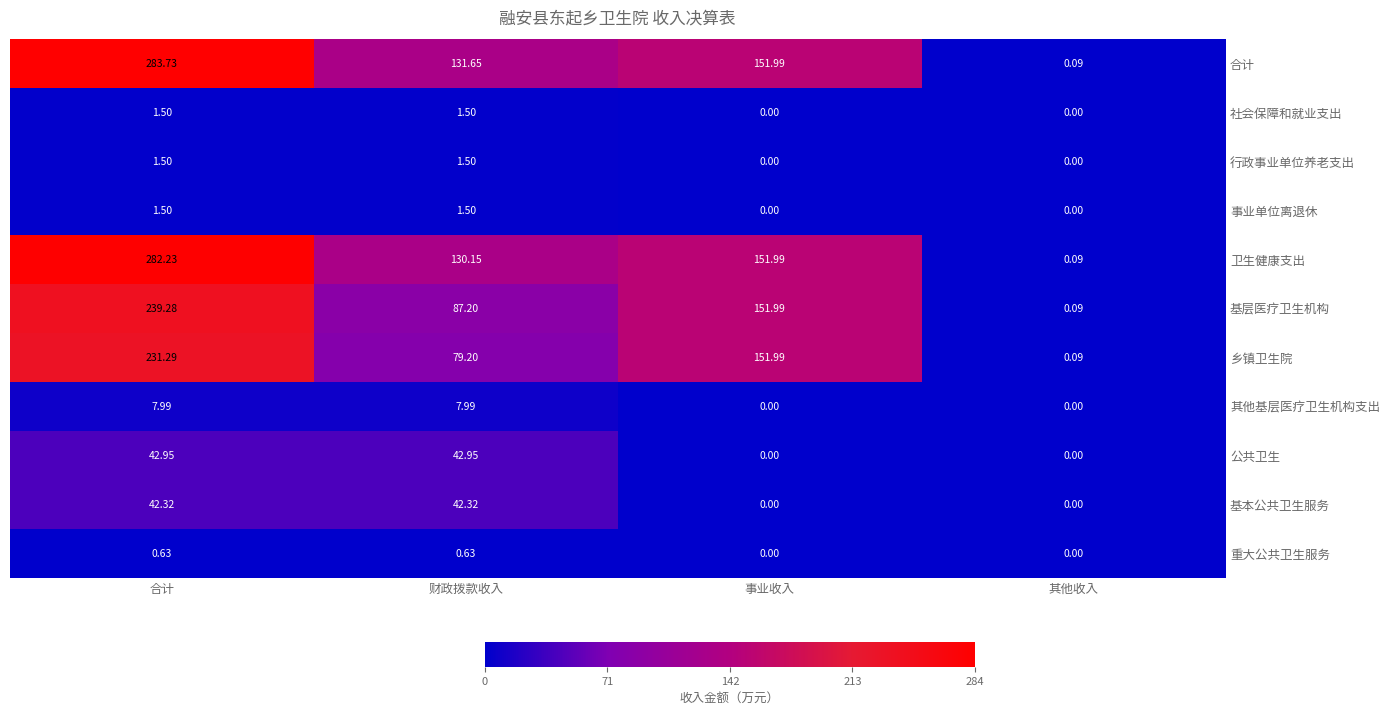

At which category does the chart reach its peak across all series?

合计